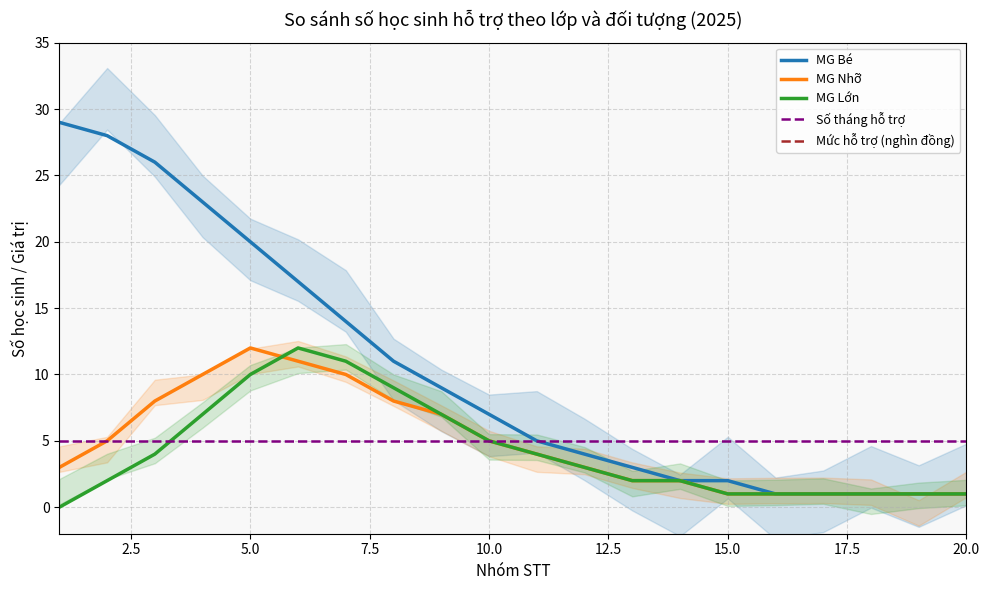

True or false: MG Lớn and Số tháng hỗ trợ intersect in this chart.

True